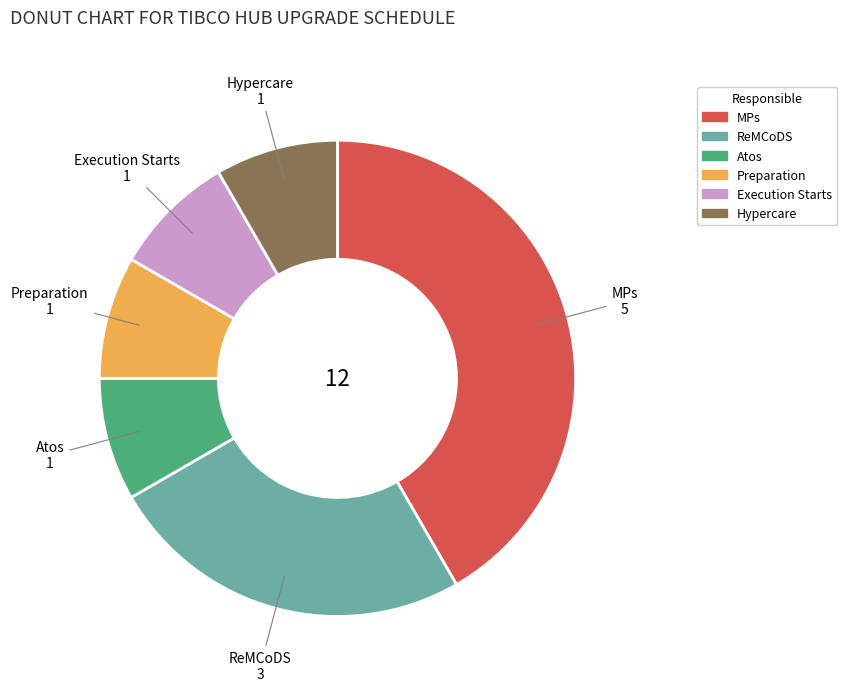

The Atos slice represents 8% of the pie. True or false?

True